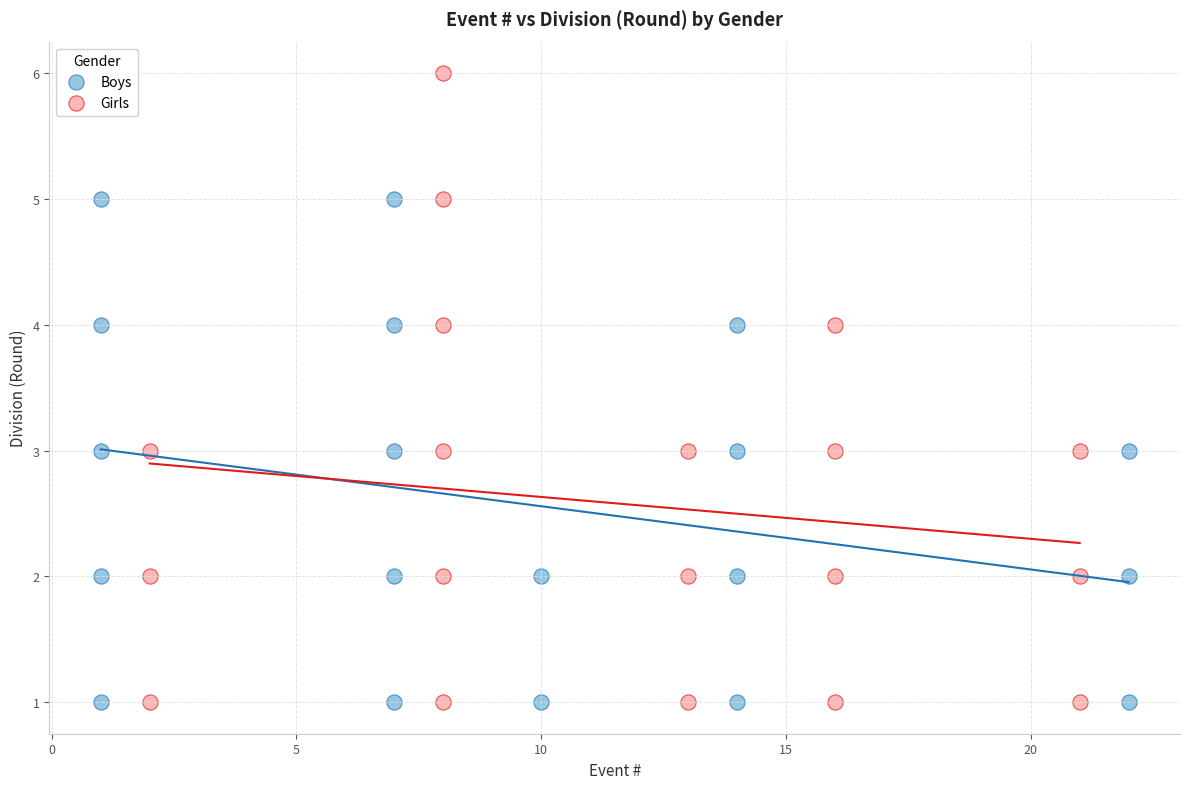

What are all the series names shown in the legend?

Boys, Girls